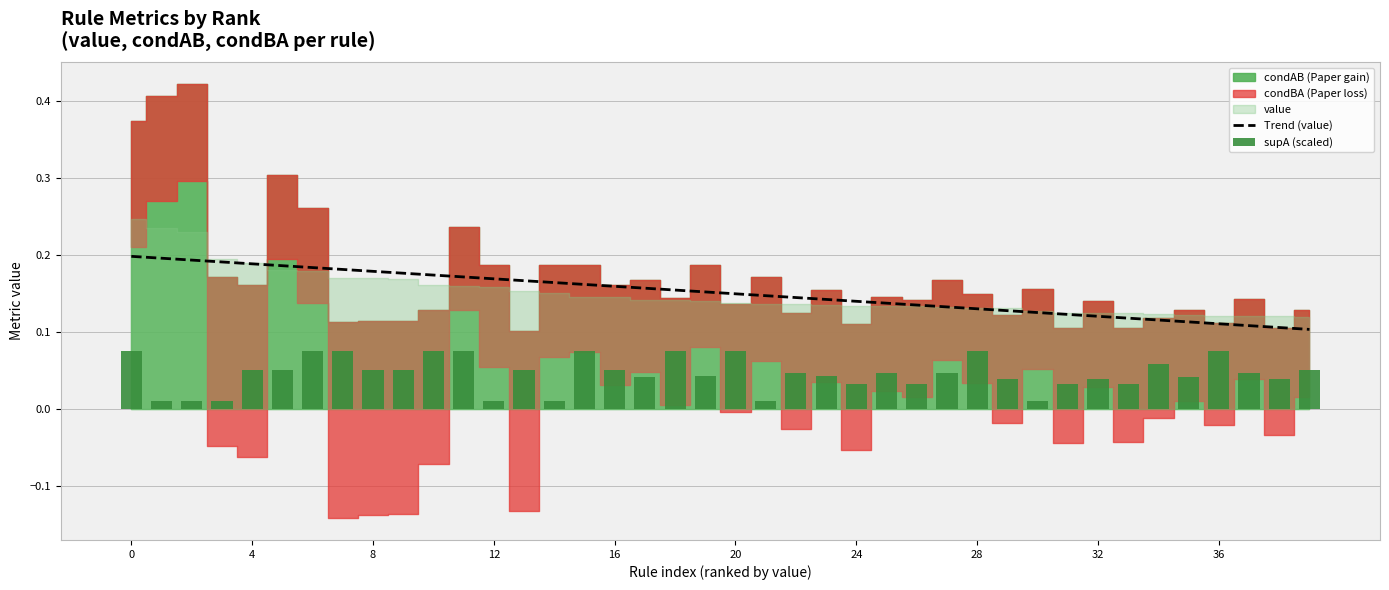

The Trend (value) series shows 0.2 at 13. True or false?

True